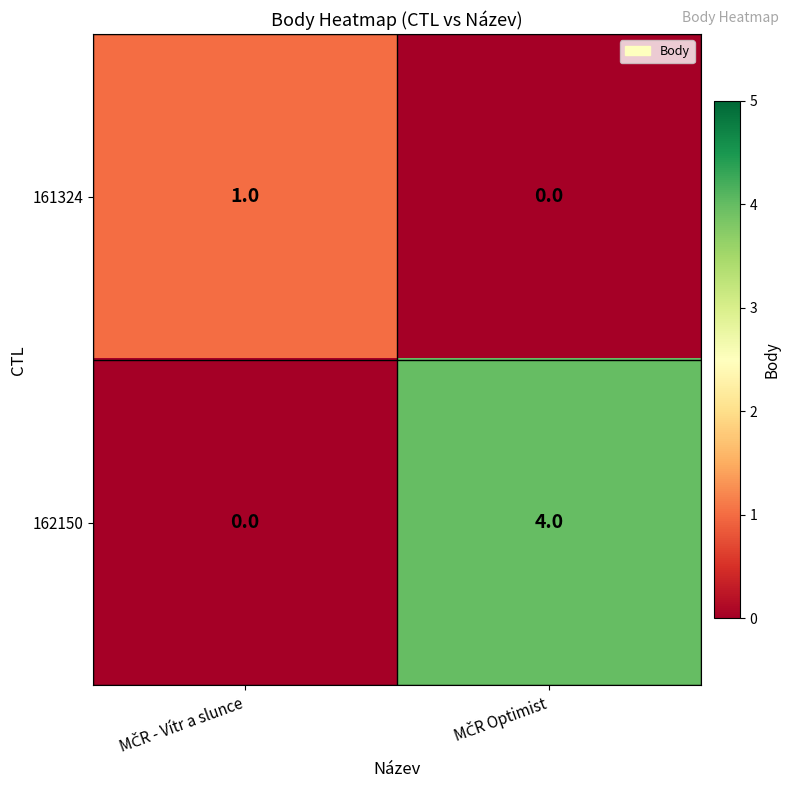

List the series in order of their peak value, highest first.

162150, 161324